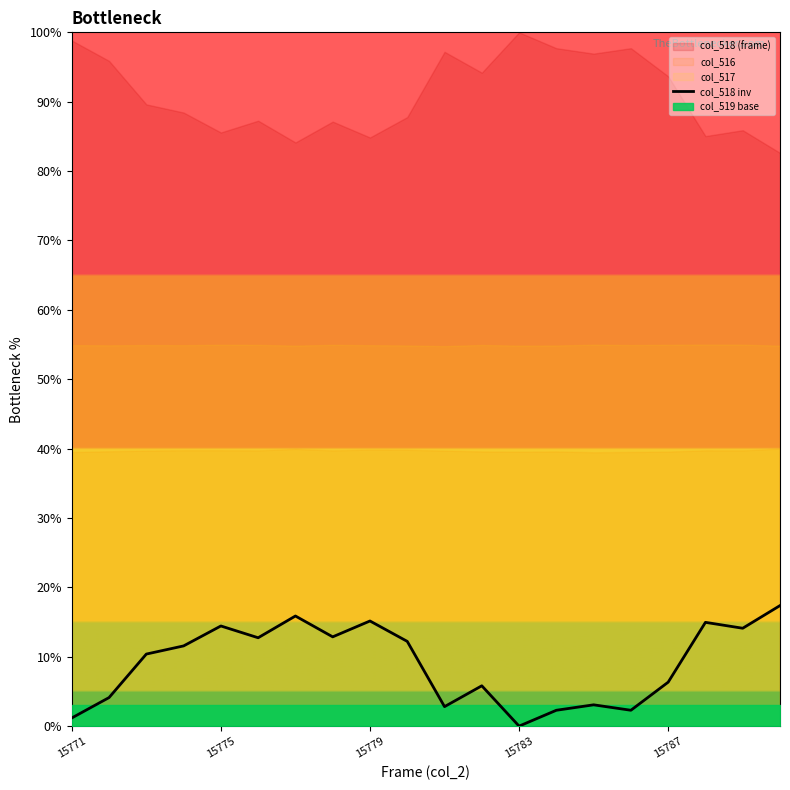

The value of col_518 inv at 15779 is 15.2. True or false?

True